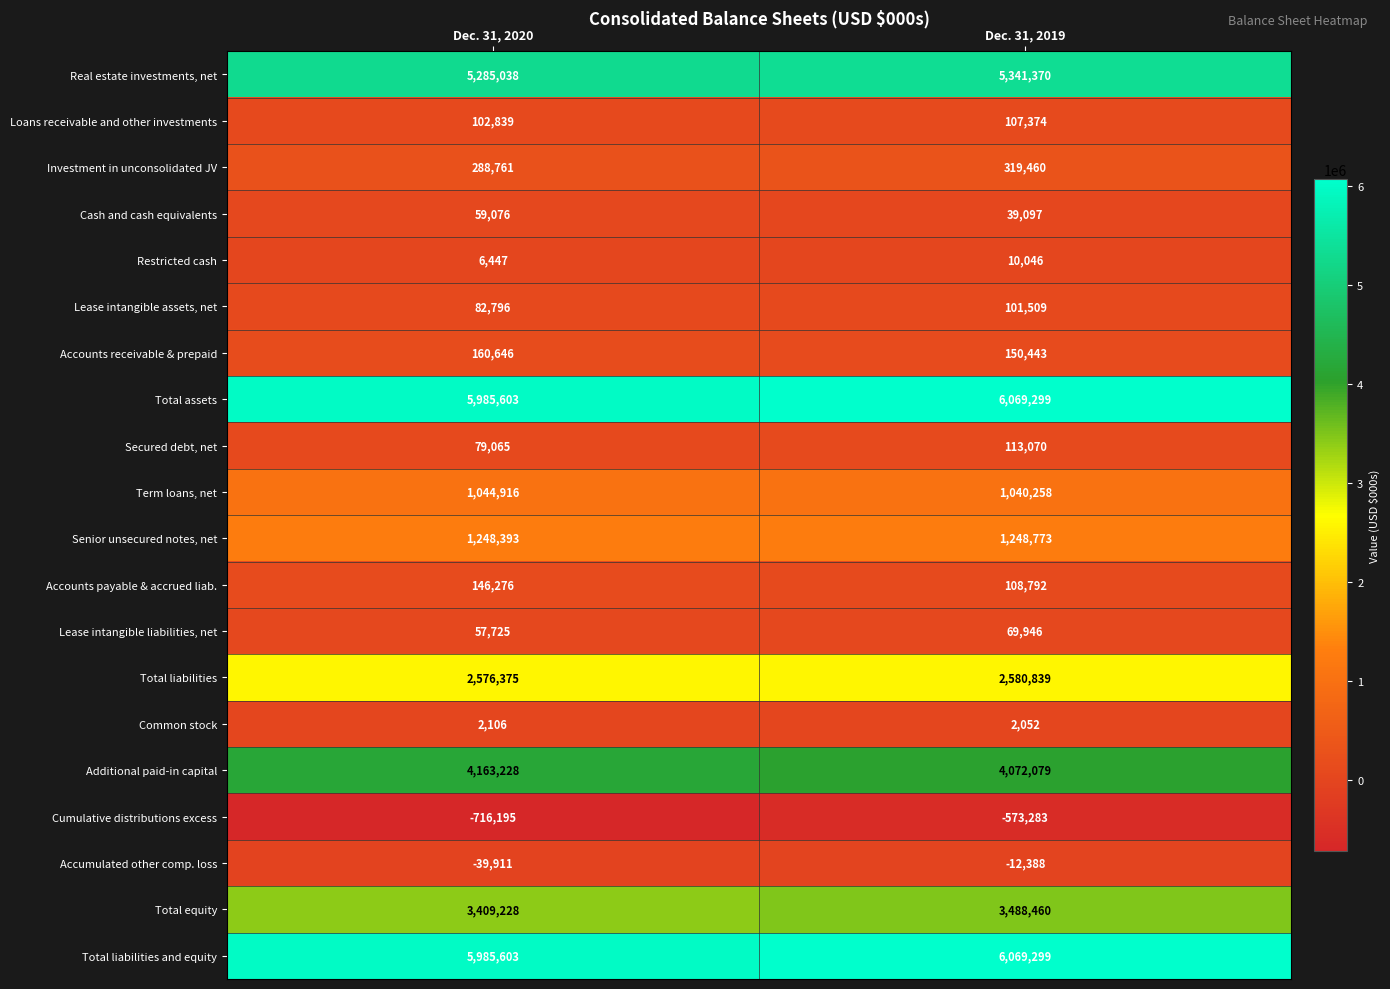

The Accounts receivable & prepaid series shows 258534 at Dec. 31, 2019. True or false?

False